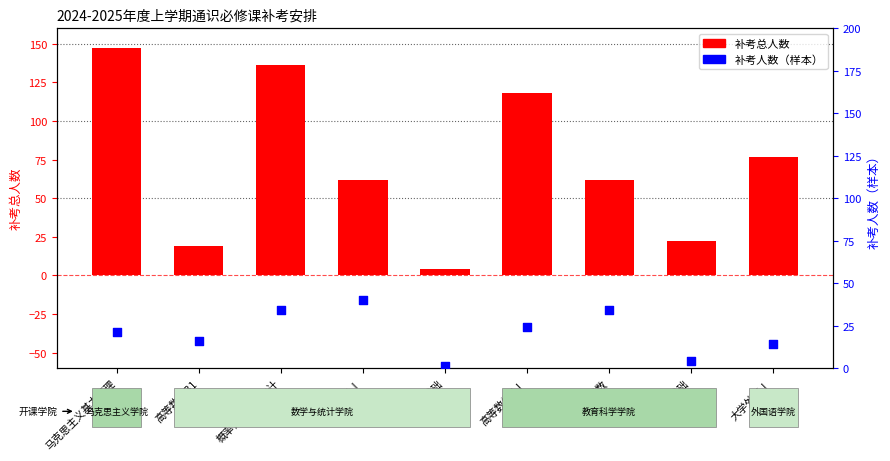

Which series has the largest total across all categories?

补考总人数